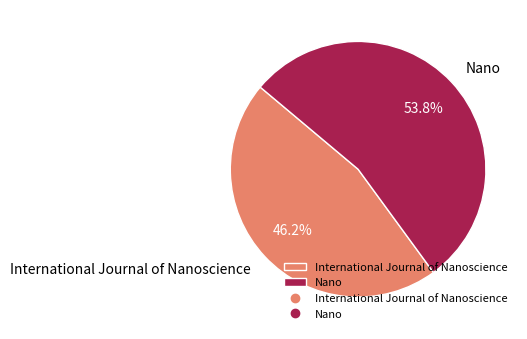

Which category accounts for the majority?

Nano